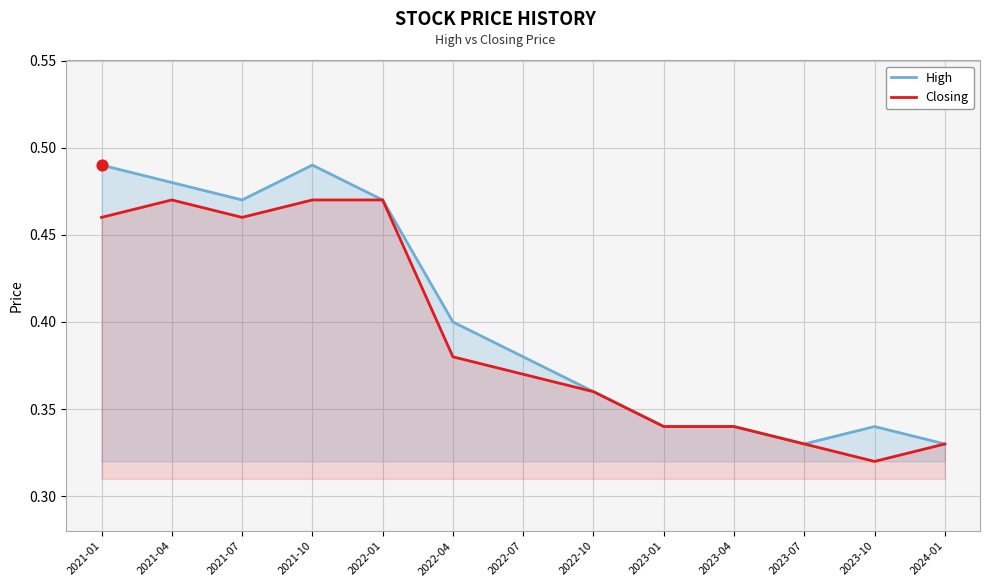

Which series reaches the maximum Y coordinate?

High